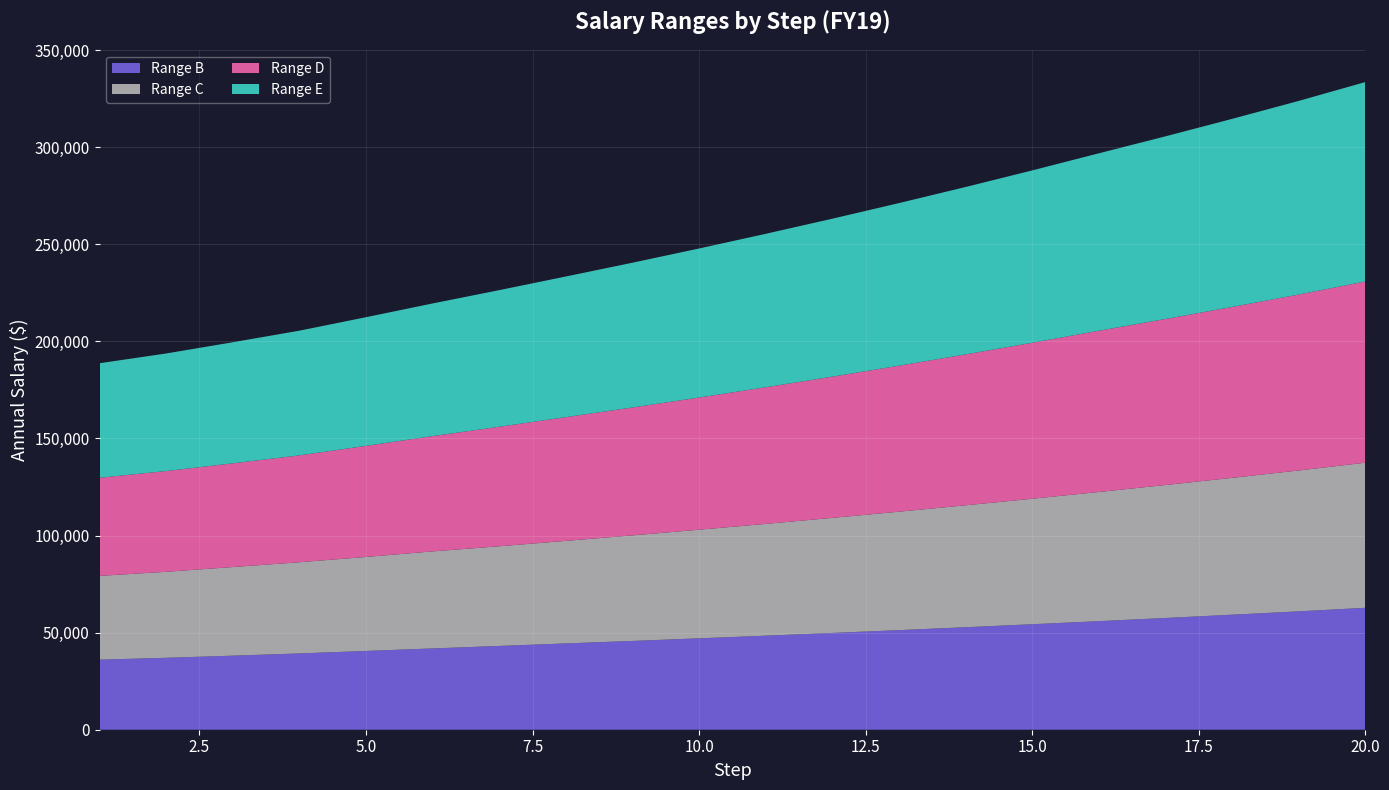

Reading right to left, extract all data points from this chart.

Range B: 62805	60975	59244	57560	55926	54339	52794	51300	49850	48438	47071	45740	44454	43162	41872	40584	39295	38151	37050	36091
Range C: 74719	72544	70477	68471	66515	64622	62784	60995	59261	57576	55942	54356	52815	51319	49977	48399	46970	45630	44286	43138
Range D: 93344	90625	88031	85510	83063	80348	77731	75197	72747	70380	68091	65875	63738	61563	59391	57221	55044	53439	51899	50553
Range E: 102703	99710	96850	94069	91371	88751	86209	83737	81342	79017	76756	74561	72430	70363	68315	66265	64220	62347	60549	58982